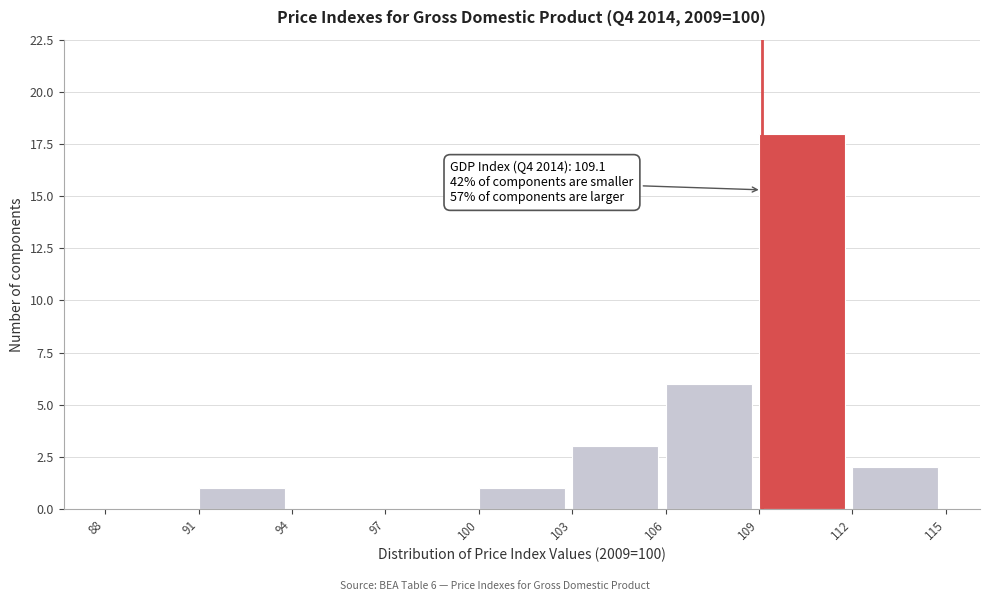

Which range on the x-axis has the tallest bar?

109 to 112